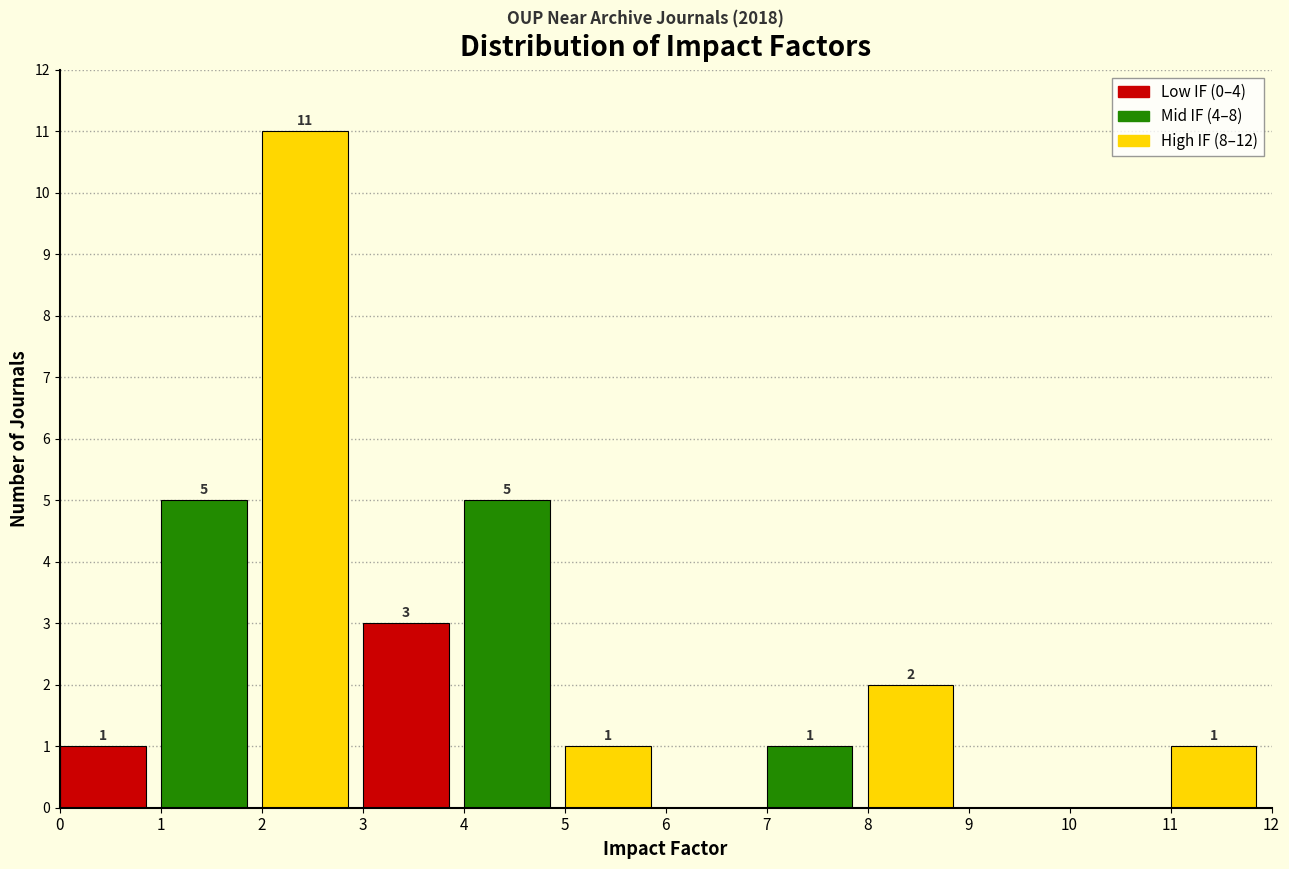

Over which range of the x-axis is the bar tallest?

2 to 3